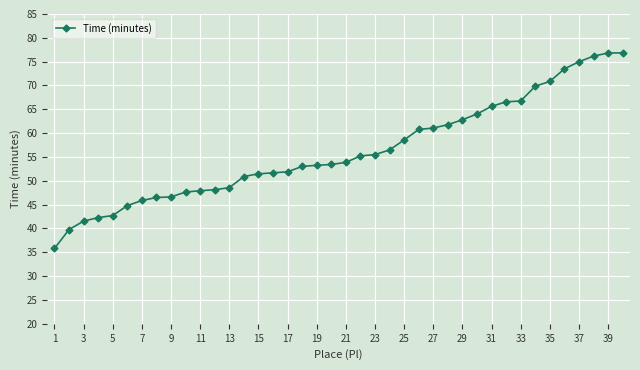

What is the value of the 1st point from the left?

35.8